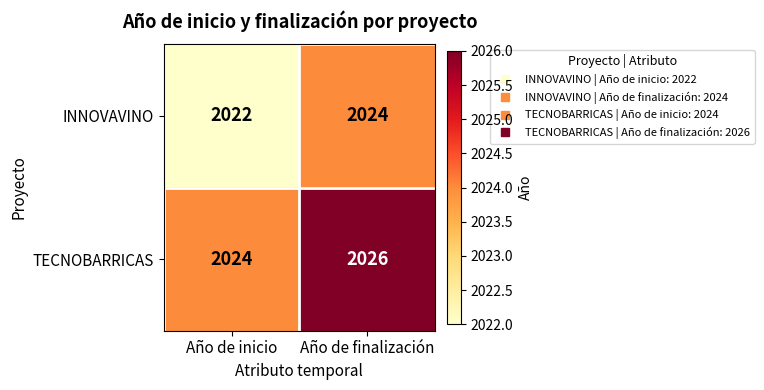

Reading left to right, transcribe all the data shown in this chart.

INNOVAVINO: 2022	2024
TECNOBARRICAS: 2024	2026